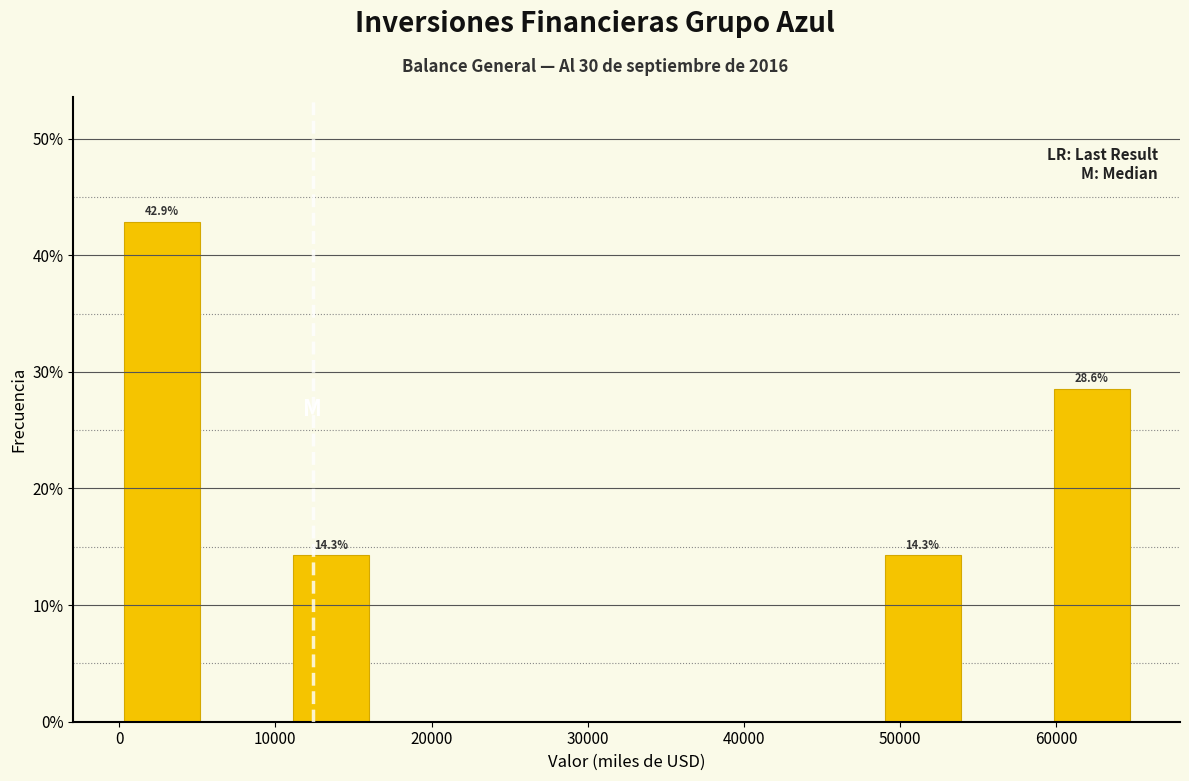

Which range on the x-axis has the tallest bar?

0 to 5000